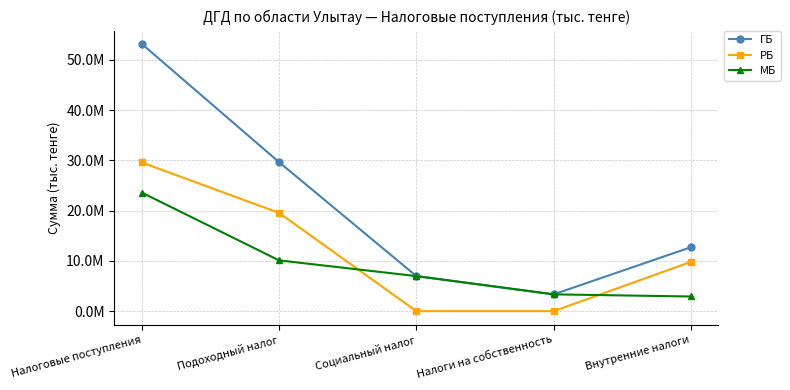

At how many categories does at least one series exceed 35955050?

1